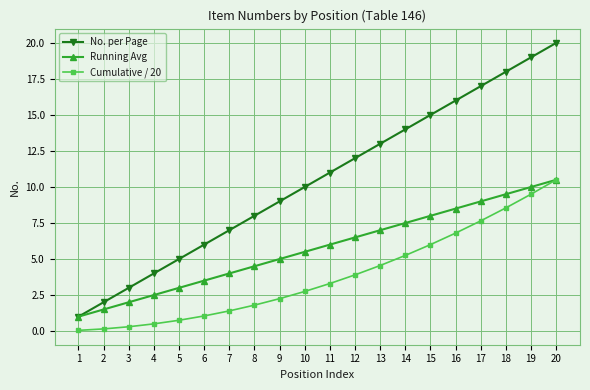

Rank the series by their average value, from highest to lowest.

No. per Page, Running Avg, Cumulative / 20